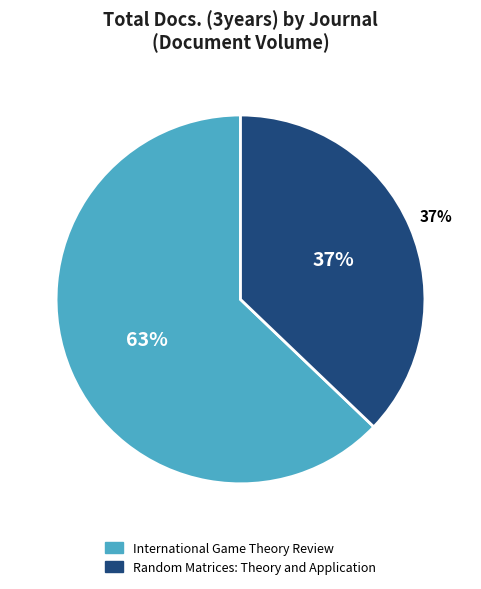

The Random Matrices: Theory and Application slice represents 37% of the pie. True or false?

True